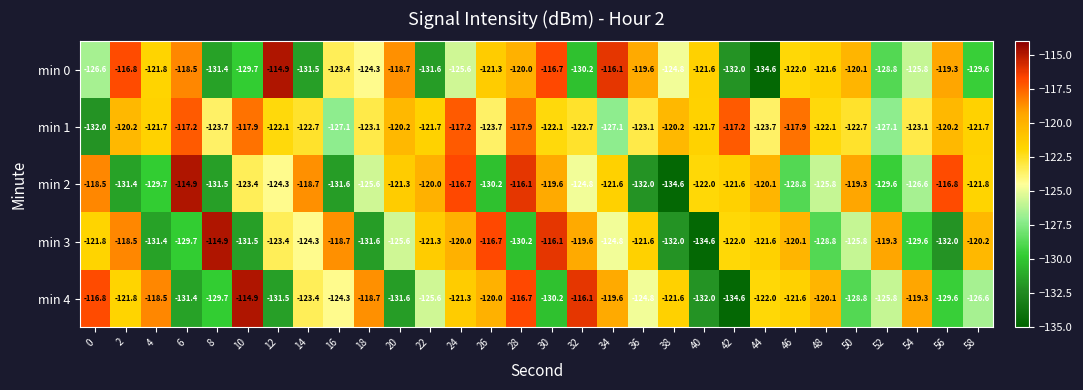

At which label is min 3 closest to -124?

14